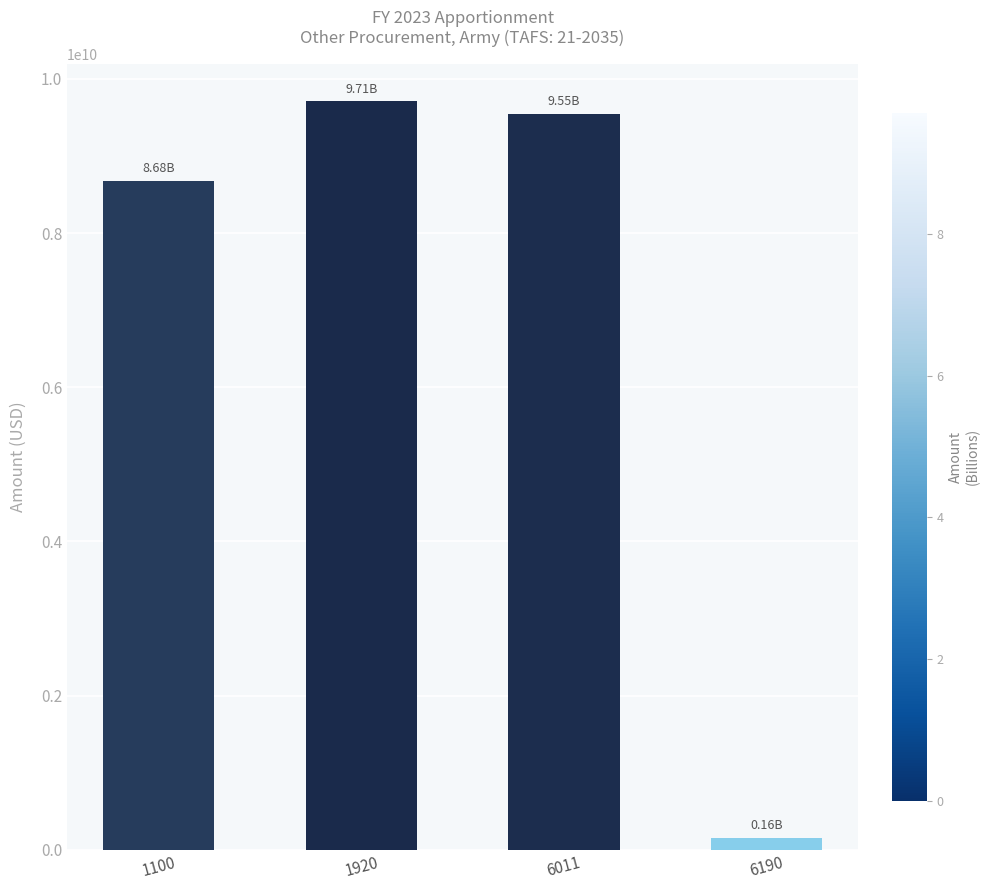

Reading left to right, transcribe all the data shown in this chart.

1100=8678038000	1920=9710735000	6011=9549735000	6190=161000000